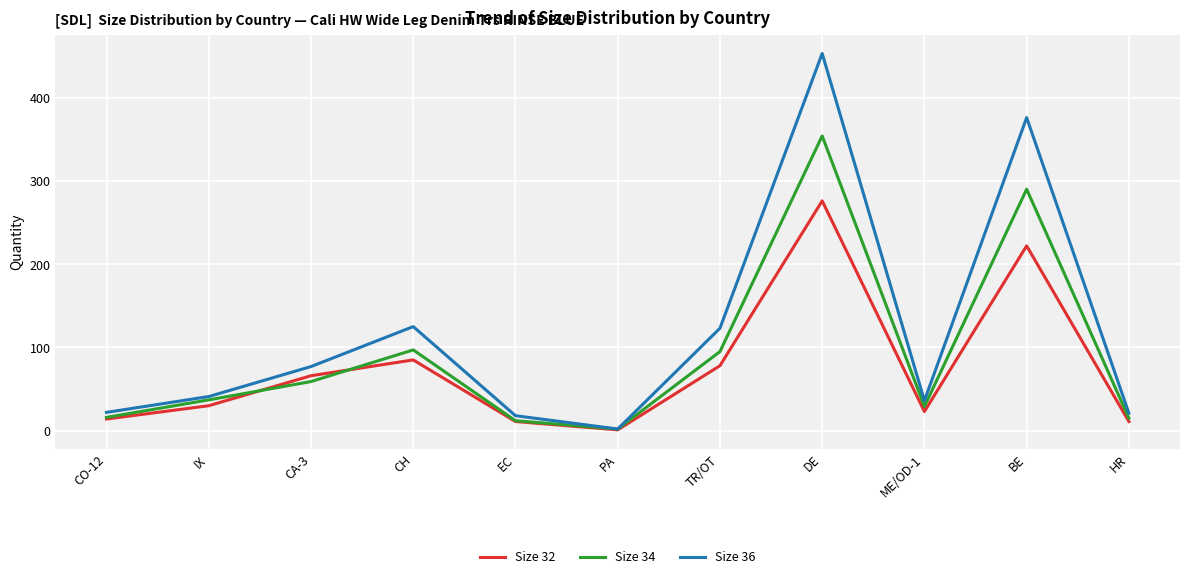

At which label is Size 34 closest to 178?

CH